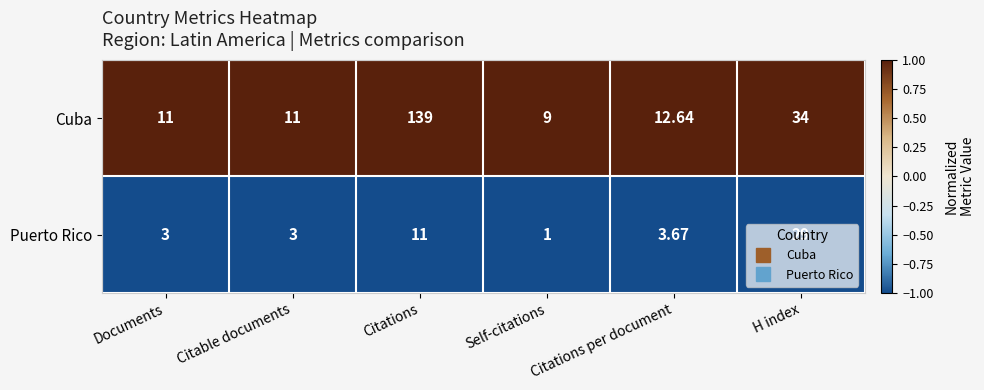

Which series has the widest spread of values?

Cuba